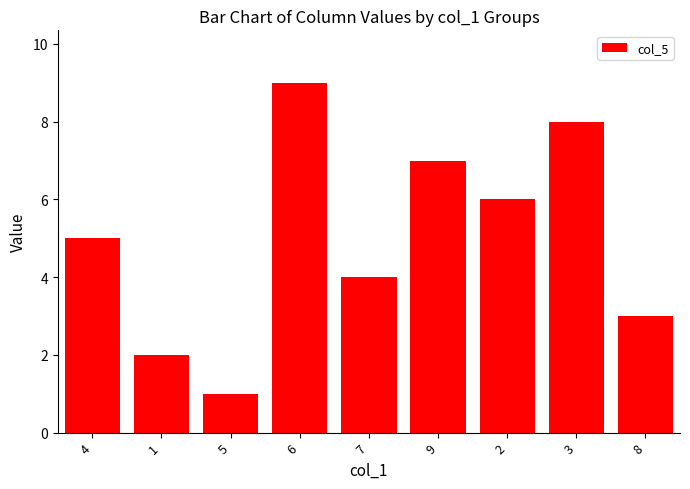

Approximately how many times larger is the value at 2 compared to 1?

3.0